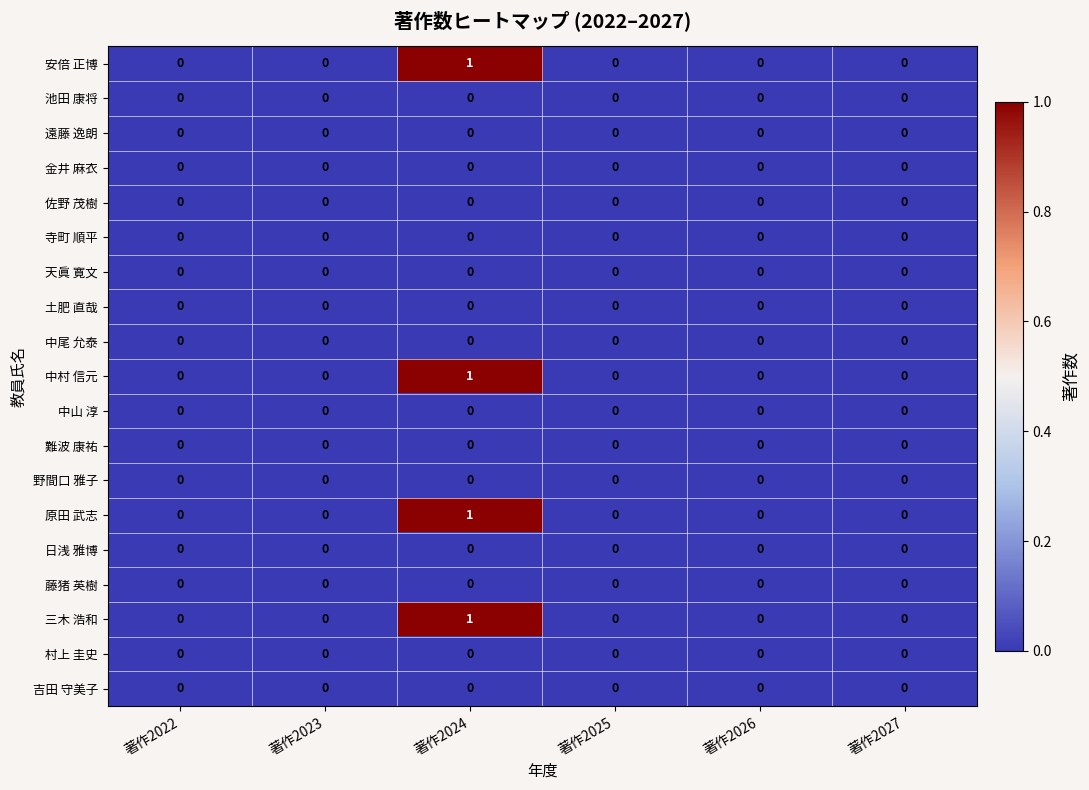

At which category is the sum across all series the highest?

著作2024